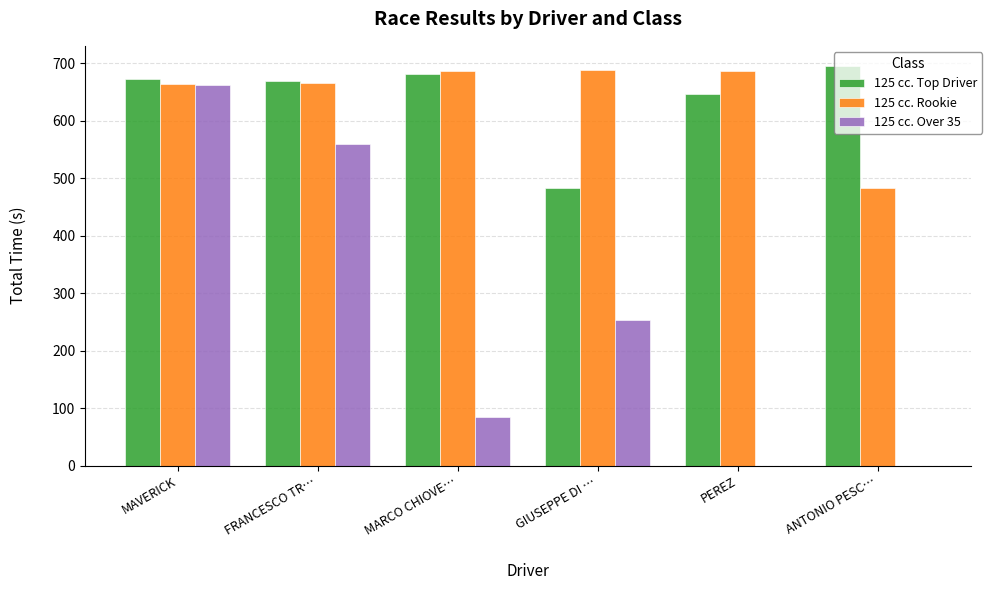

At which label is 125 cc. Over 35 closest to 330?

GIUSEPPE DI …